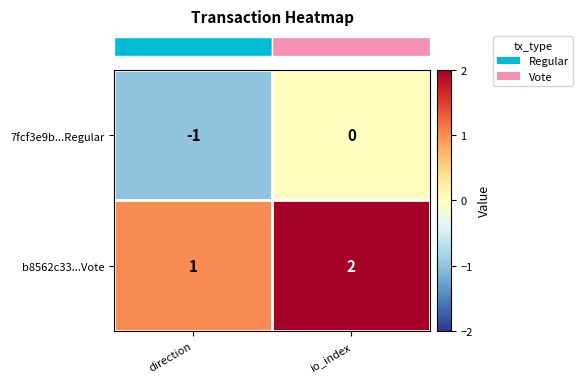

Reading right to left, list all the values displayed in this chart.

7fcf3e9b...Regular: io_index=0	direction=-1
b8562c33...Vote: io_index=2	direction=1